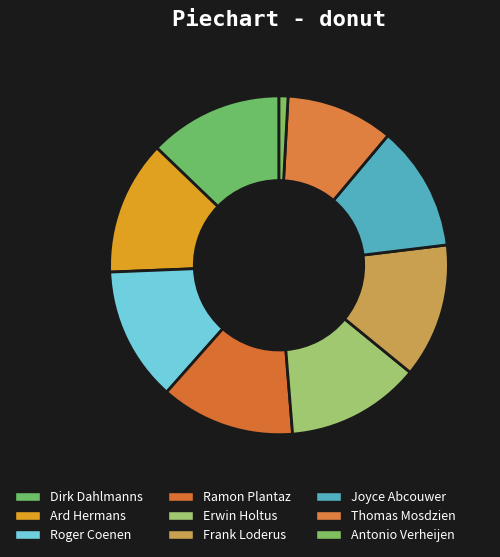

Does Ramon Plantaz account for over 50% of the chart?

No